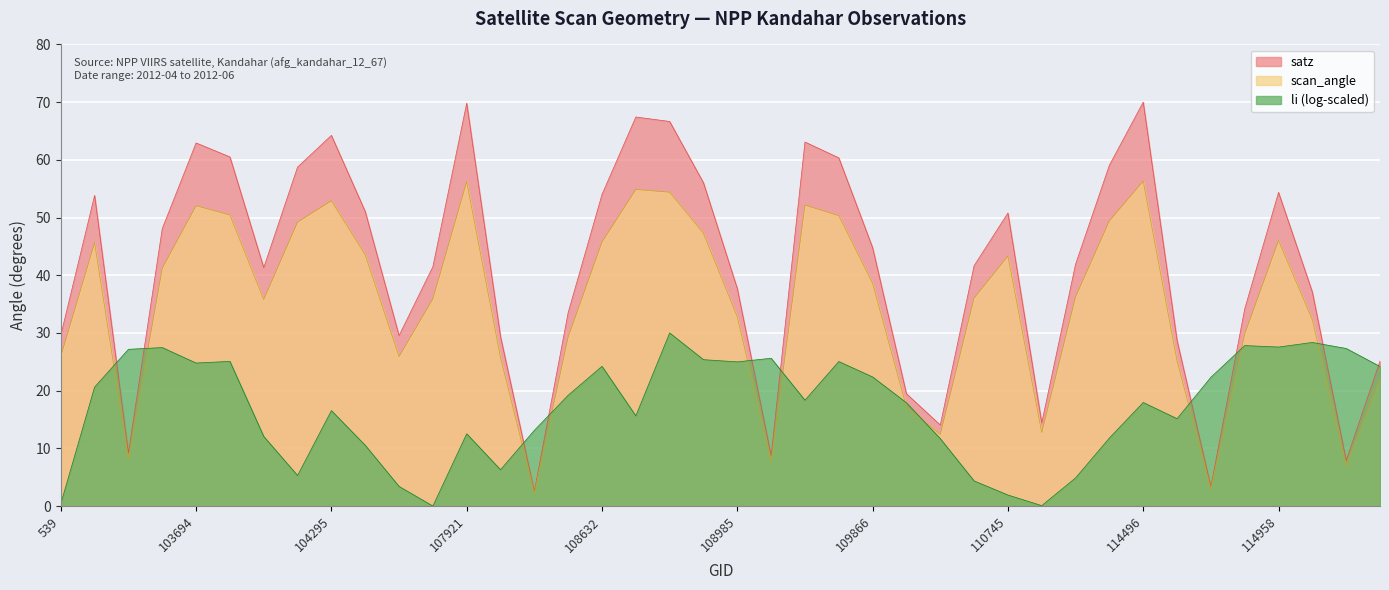

Rank the categories by scan_angle value from lowest to highest.

108281, 114731, 115209, 109157, 103338, 110213, 2933, 2276, 115321, 114617, 108103, 104530, 539, 108455, 114845, 115096, 108985, 104170, 107573, 110385, 114267, 109866, 103574, 110745, 104414, 102972, 108632, 114958, 108816, 104287, 114382, 109691, 103702, 103694, 109679, 104295, 108802, 108645, 107921, 114496